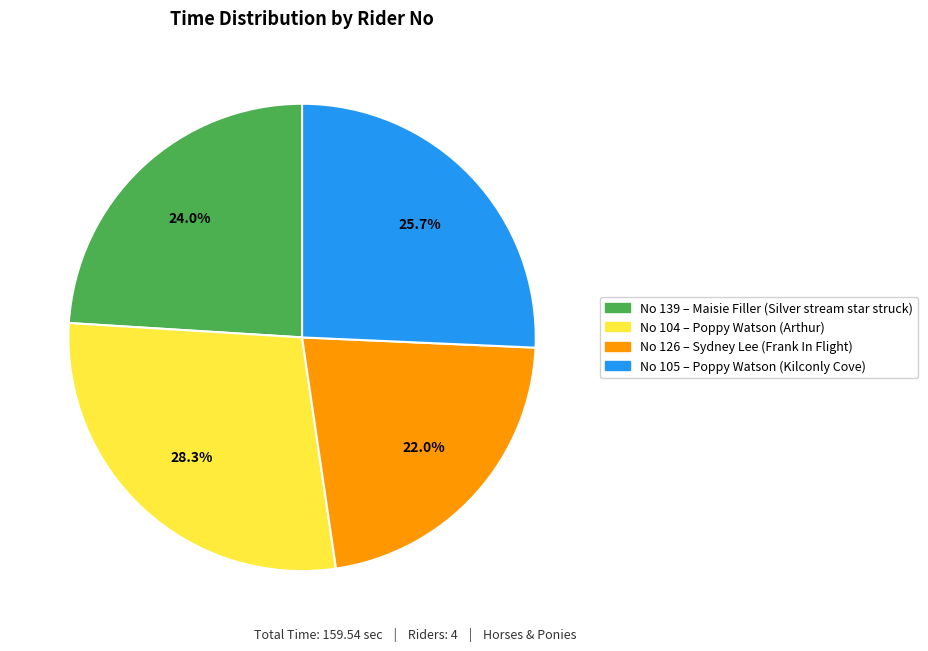

Is there a majority slice in this chart?

No